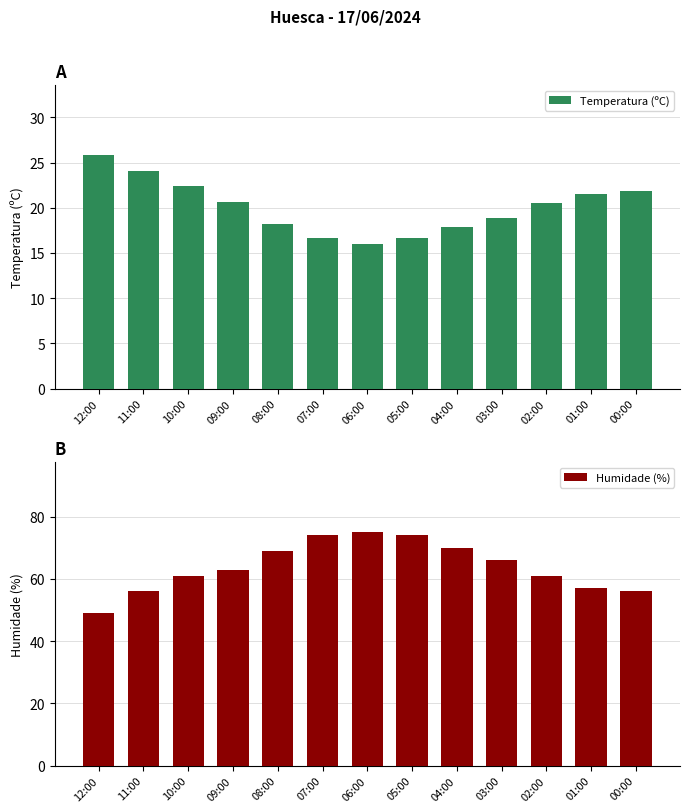

How many bars are there in each group?

2